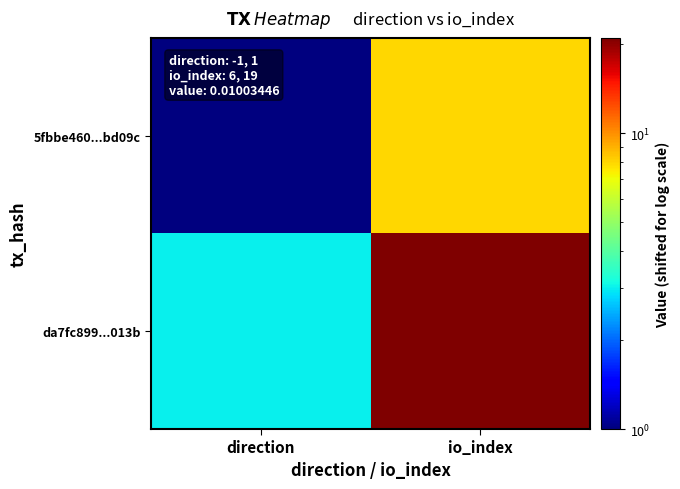

What is the total value across all series at direction?

4